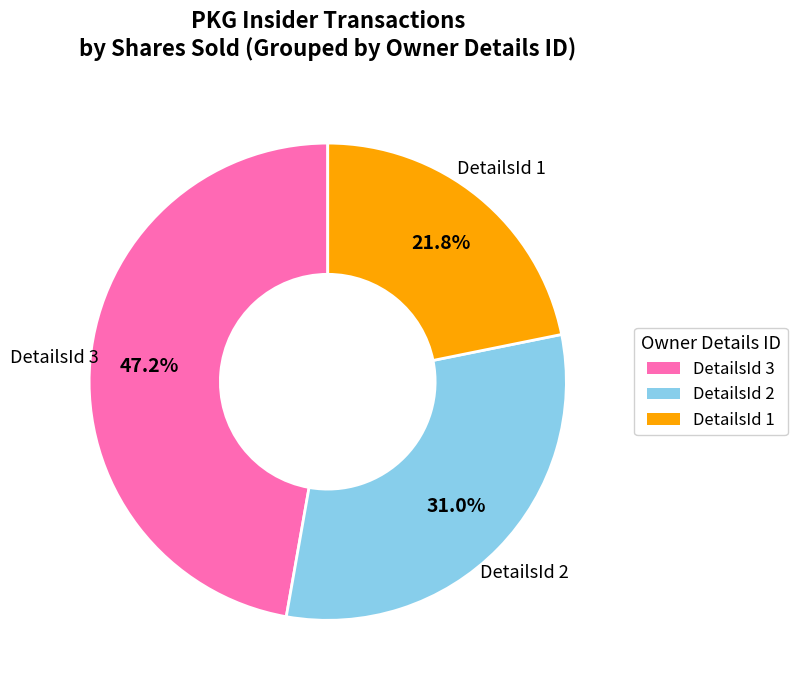

Is there any slice that represents more than half of the pie?

No